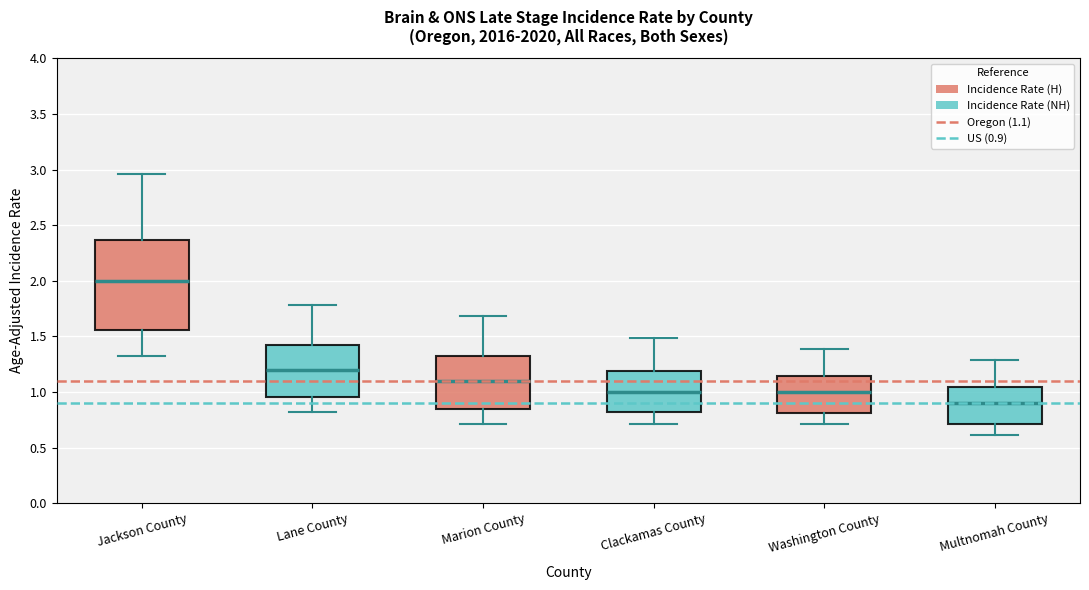

Reading left to right, read every box against the y-axis: the position of its median line, the range the box covers, and the ends of its whiskers. The values are not printed on the chart, so give them approximately, as read against the axis.

Jackson County: median 2.00, box 1.55 to 2.35, whiskers 1.35 to 2.95
Lane County: median 1.20, box 0.95 to 1.40, whiskers 0.80 to 1.80
Marion County: median 1.10, box 0.85 to 1.30, whiskers 0.70 to 1.70
Clackamas County: median 1.00, box 0.80 to 1.20, whiskers 0.70 to 1.50
Washington County: median 1.00, box 0.80 to 1.15, whiskers 0.70 to 1.40
Multnomah County: median 0.90, box 0.70 to 1.05, whiskers 0.60 to 1.30